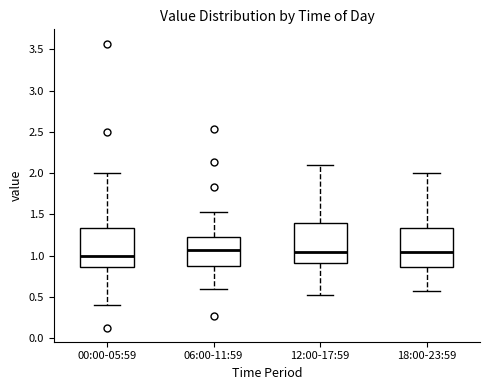

Which box's median line is the lowest?

00:00-05:59